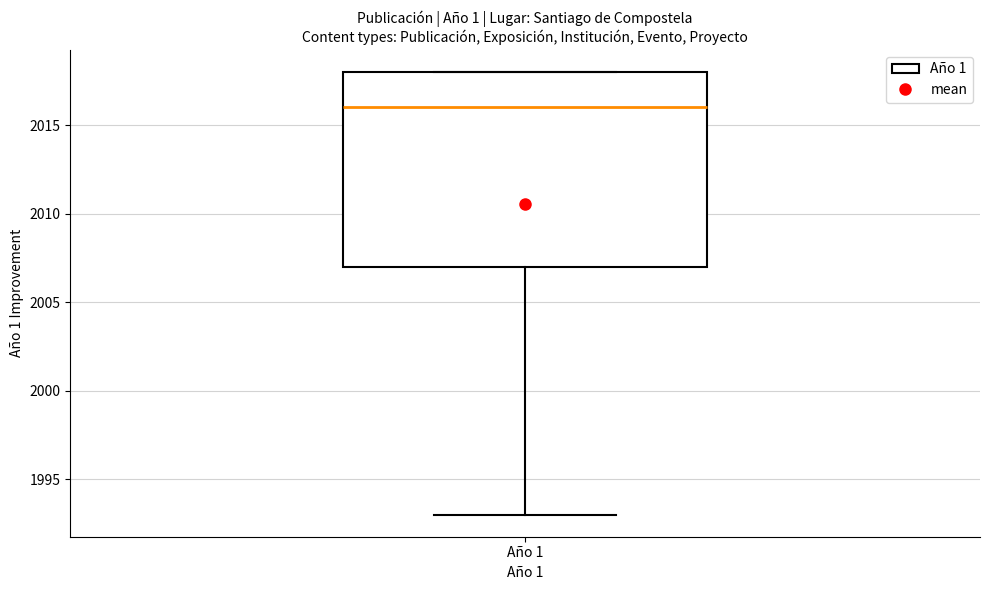

Transcribe this box plot: give where the median line is, the range the box spans, and where the two whiskers end, as read against the y-axis. The values are not printed on the chart, so give them approximately, as read against the axis.

median 2016, box 2007 to 2018, whiskers 1993 to 2018